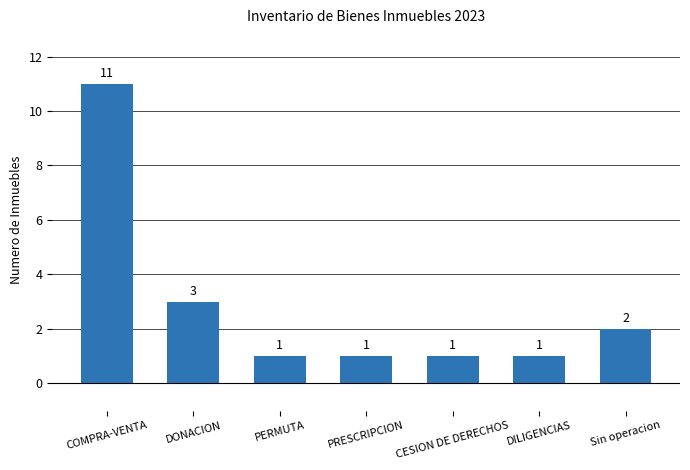

What is the change in value from DILIGENCIAS to Sin operacion?

+1